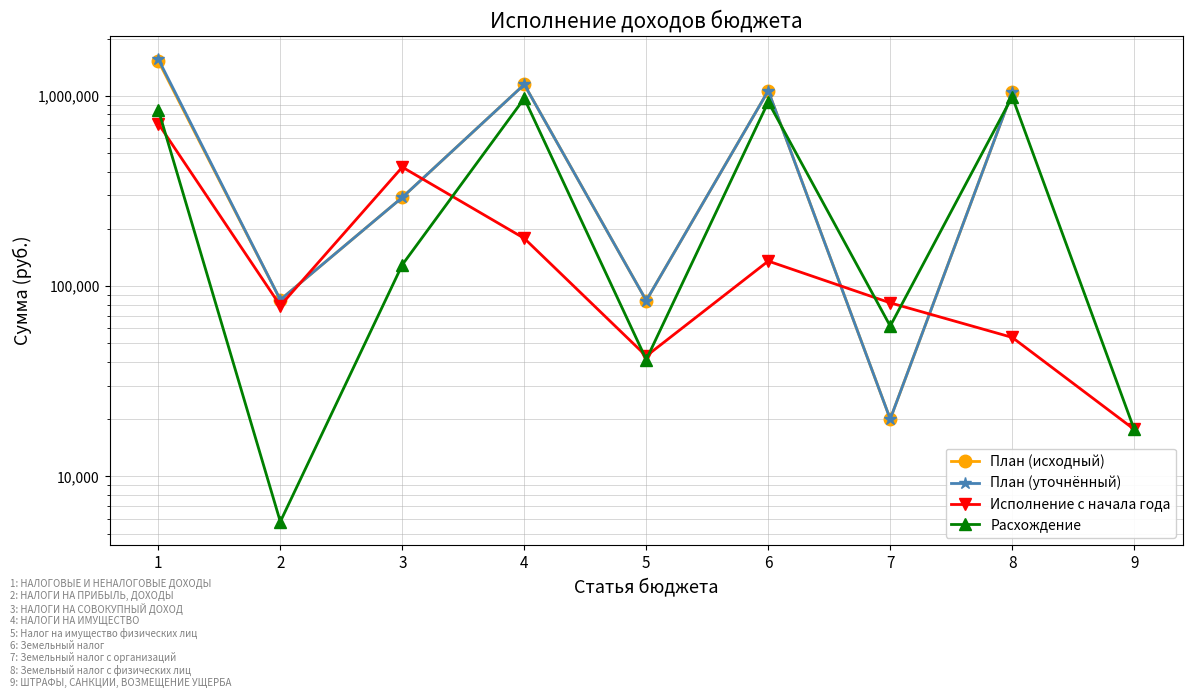

The План (уточнённый) series shows 52532.1 at 5. True or false?

False